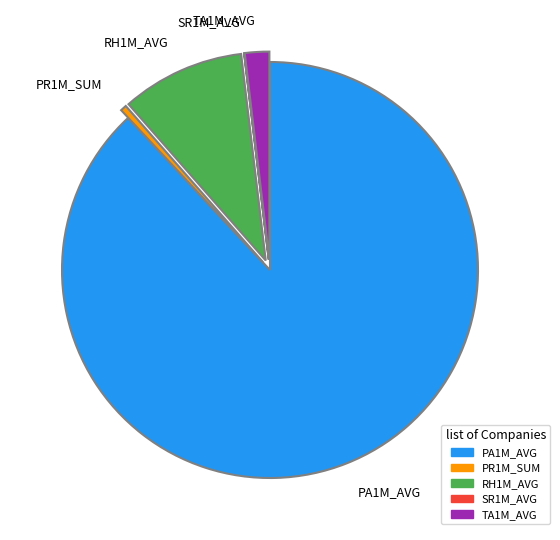

True or false: RH1M_AVG accounts for 18% of the total.

False